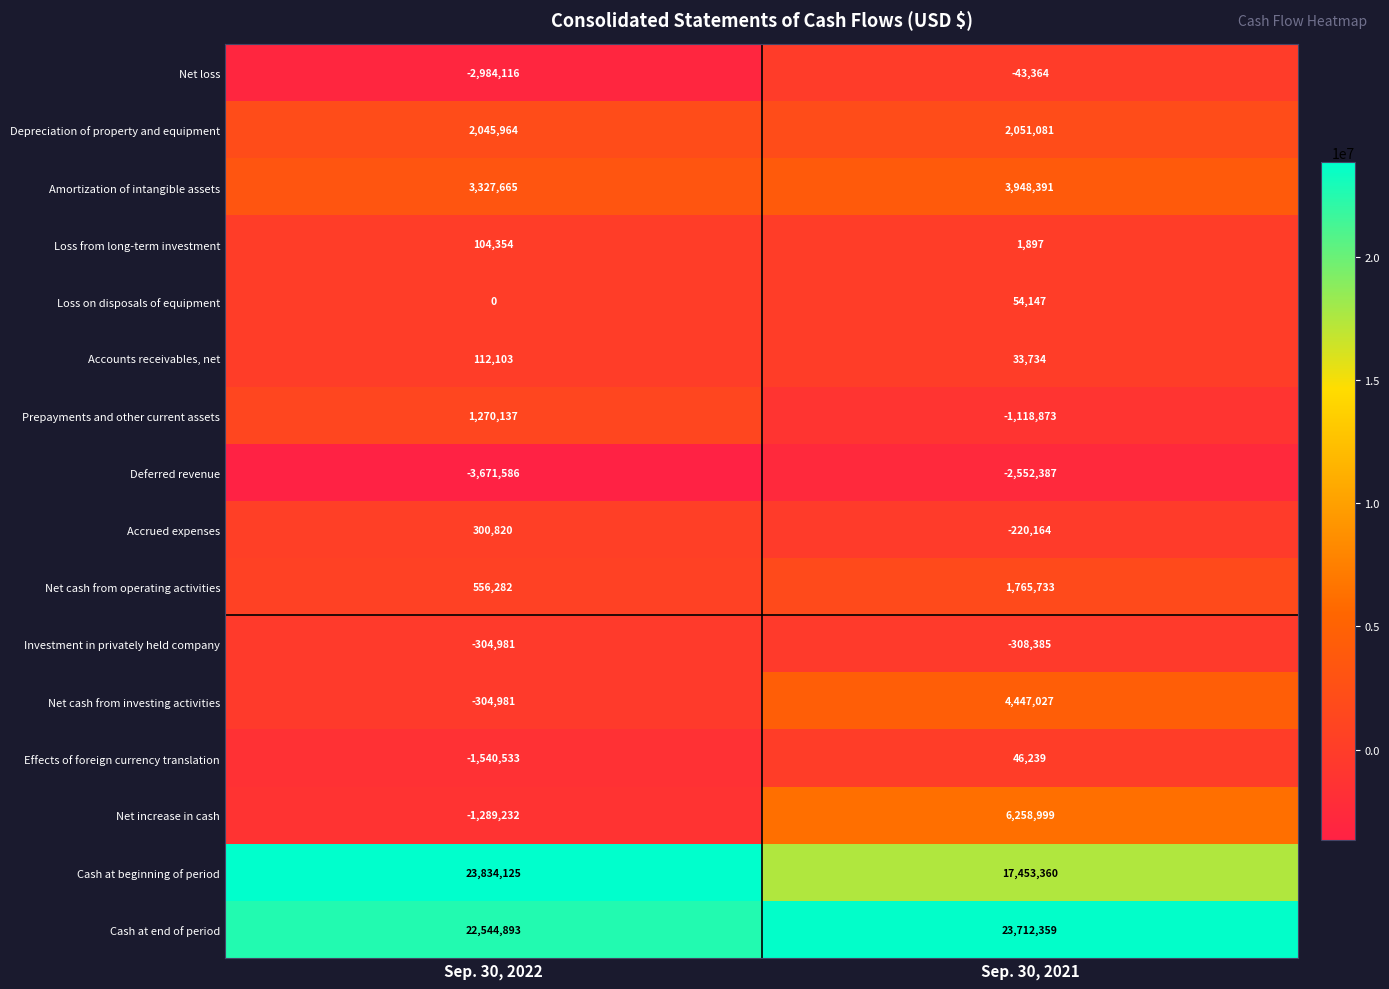

Rank the series by their maximum value, from lowest to highest.

Deferred revenue, Investment in privately held company, Net loss, Effects of foreign currency translation, Loss on disposals of equipment, Loss from long-term investment, Accounts receivables, net, Accrued expenses, Prepayments and other current assets, Net cash from operating activities, Depreciation of property and equipment, Amortization of intangible assets, Net cash from investing activities, Net increase in cash, Cash at end of period, Cash at beginning of period